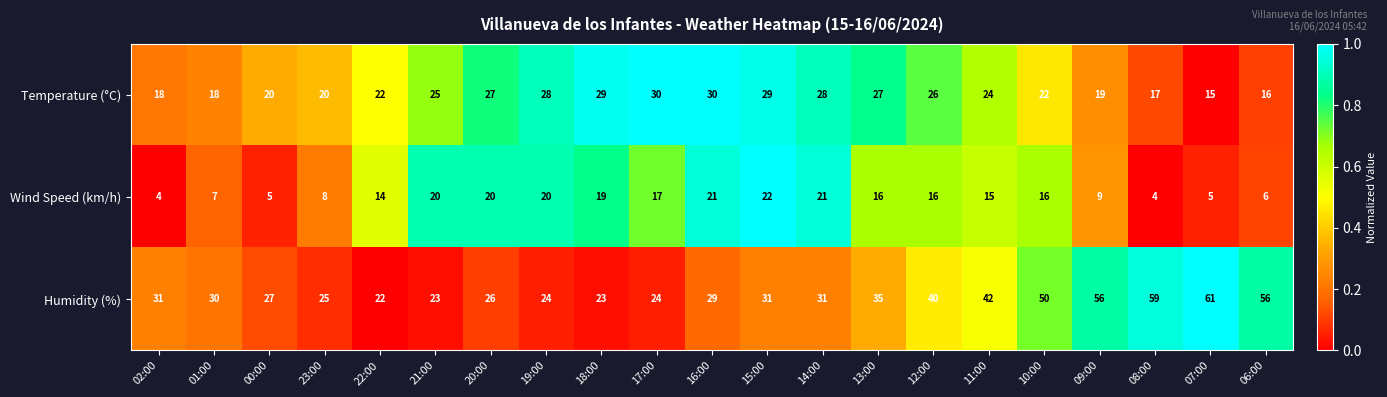

What is the difference between the second highest and second lowest values in the Wind Speed (km/h) series?

17